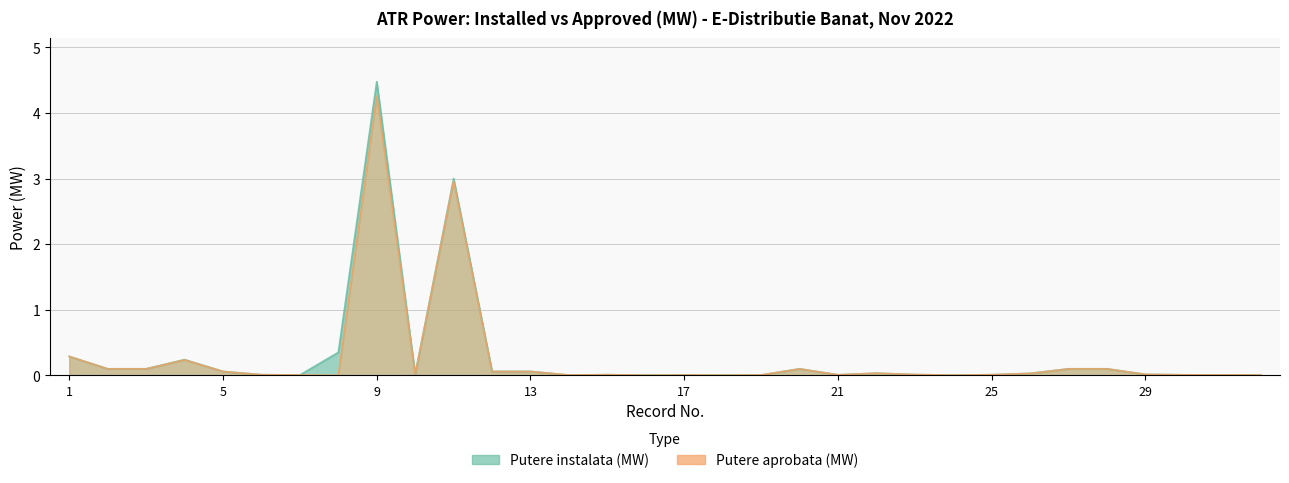

How many lines are shown in the chart?

2